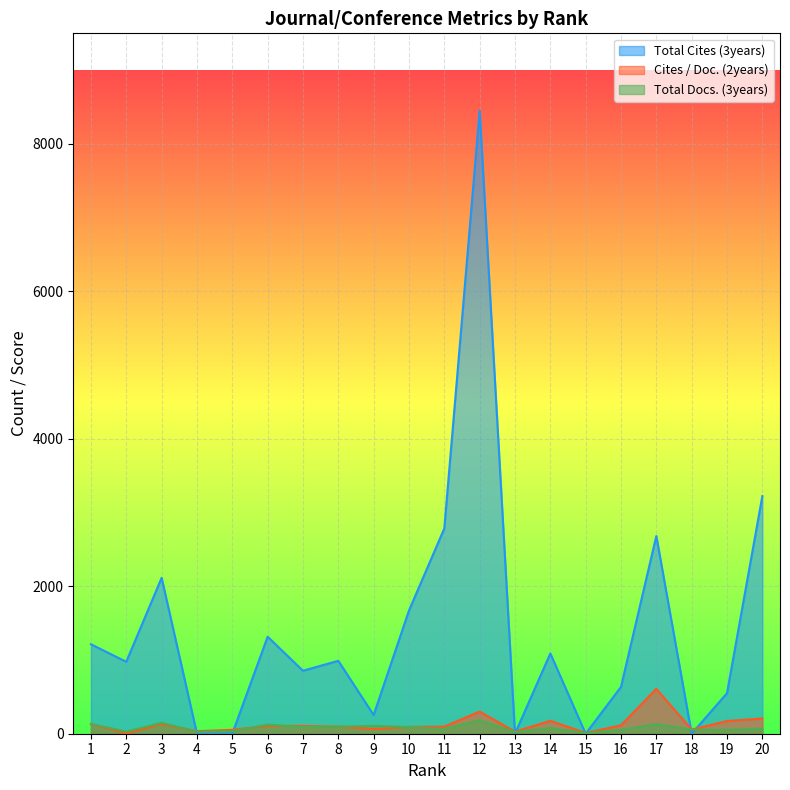

Reading right to left, list all the values displayed in this chart.

Total Cites (3years): 20=3223	19=550	18=0	17=2682	16=635	15=0	14=1089	13=0	12=8451	11=2785	10=1671	9=253	8=989	7=854	6=1316	5=0	4=0	3=2115	2=976	1=1213
Cites / Doc. (2years): 20=207	19=172	18=56	17=609	16=114	15=11	14=175	13=28	12=300	11=97	10=93	9=63	8=96	7=105	6=108	5=53	4=35	3=132	2=3	1=132
Total Docs. (3years): 20=66	19=51	18=56	17=130	16=52	15=10	14=77	13=24	12=181	11=67	10=91	9=106	8=97	7=88	6=124	5=34	4=28	3=148	2=28	1=133